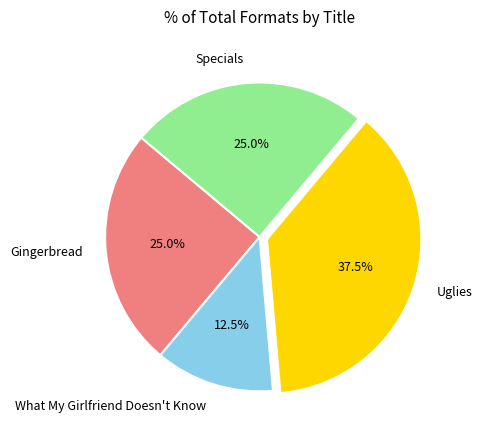

Which category has the smallest portion of the pie?

What My Girlfriend Doesn't Know